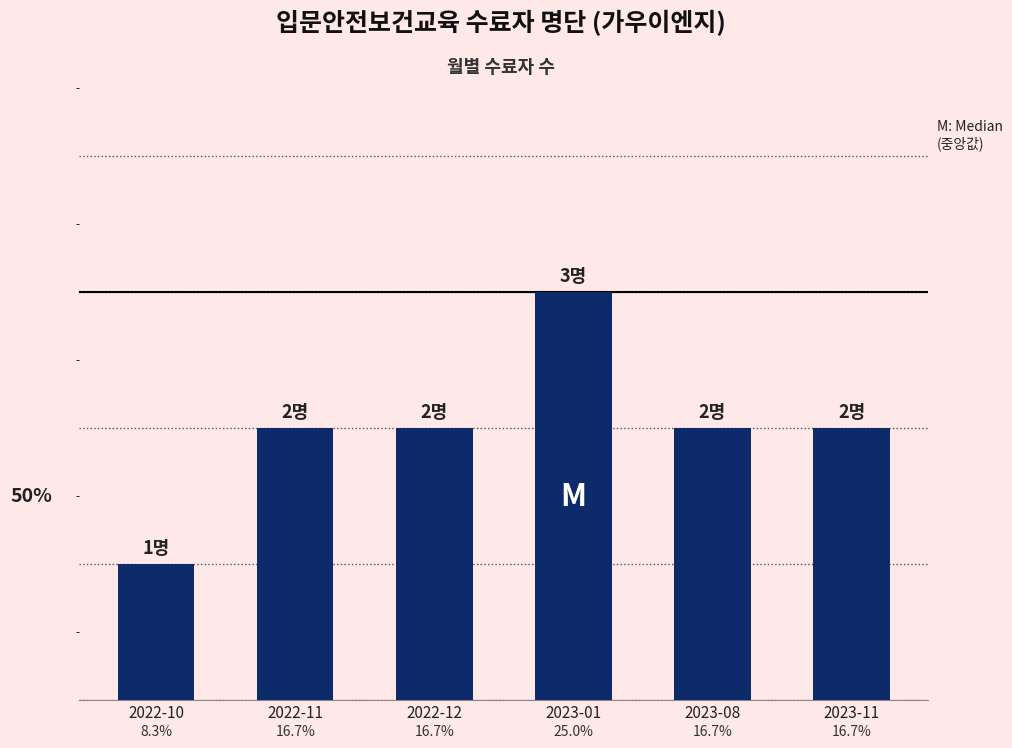

Rank the categories by value from lowest to highest.

2022-10, 2022-11, 2022-12, 2023-08, 2023-11, 2023-01